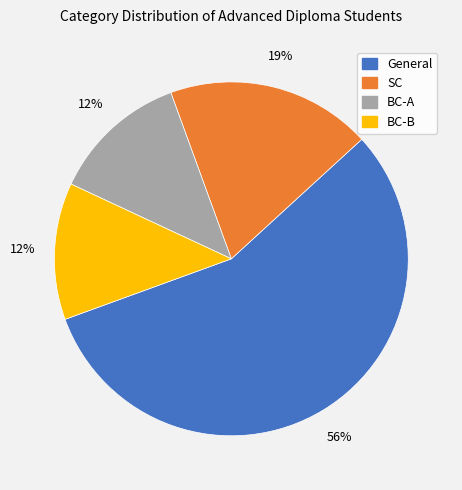

Is it true that BC-B is 25% of the pie?

False